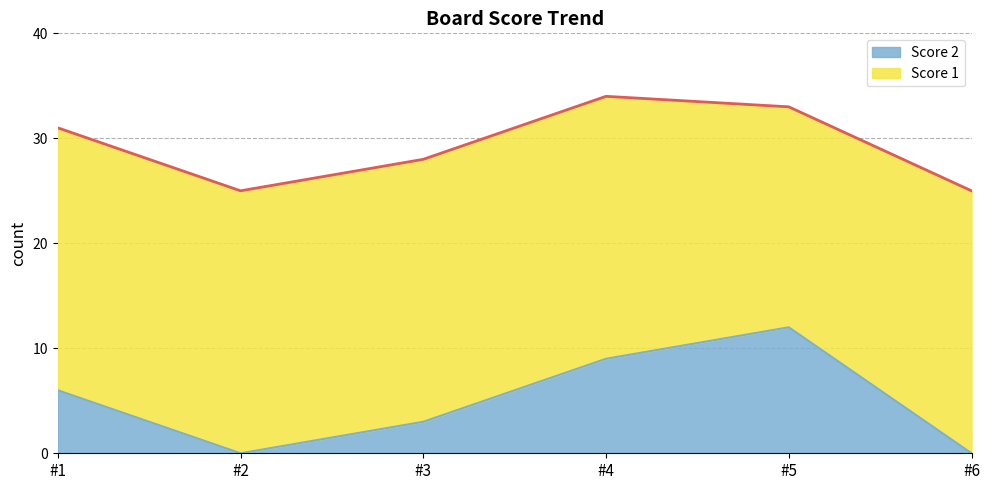

What is the difference between the second highest and minimum values in the Score 2 series?

9